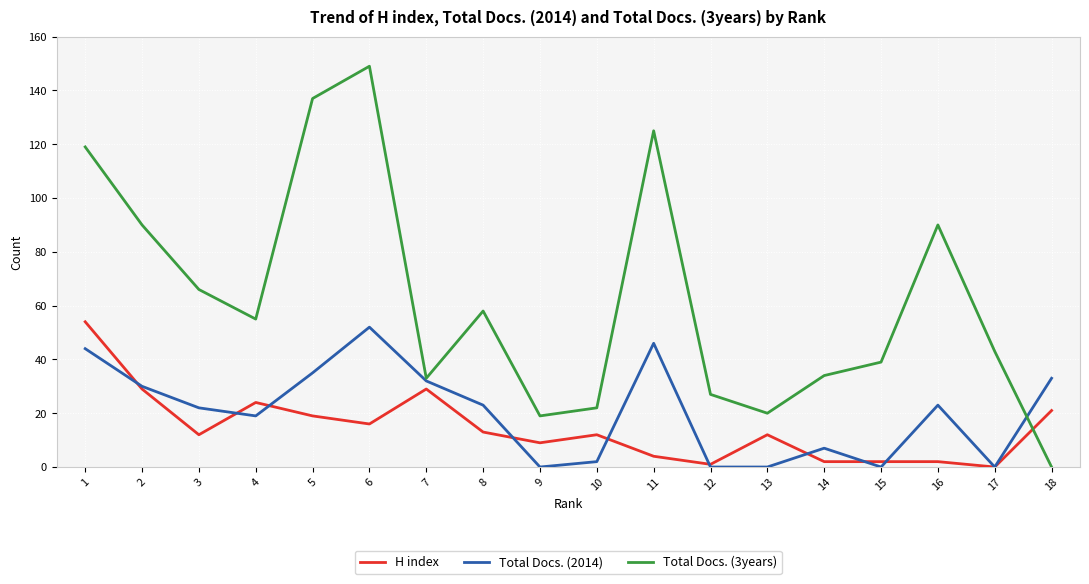

Which series has the largest total across all categories?

Total Docs. (3years)